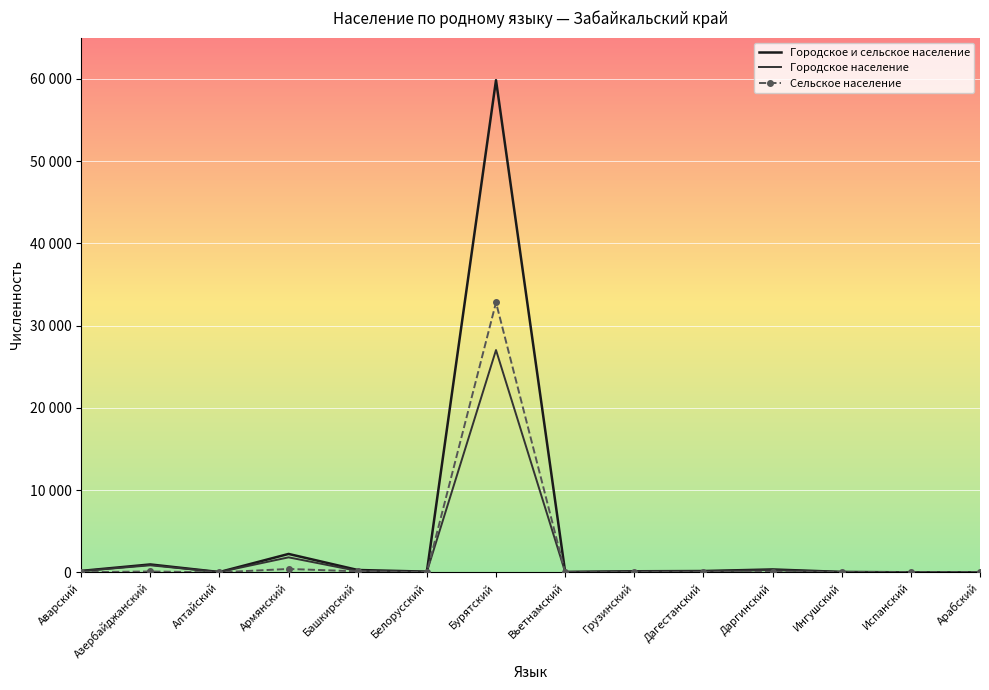

At which label does Городское и сельское население first exceed 161?

Аварский